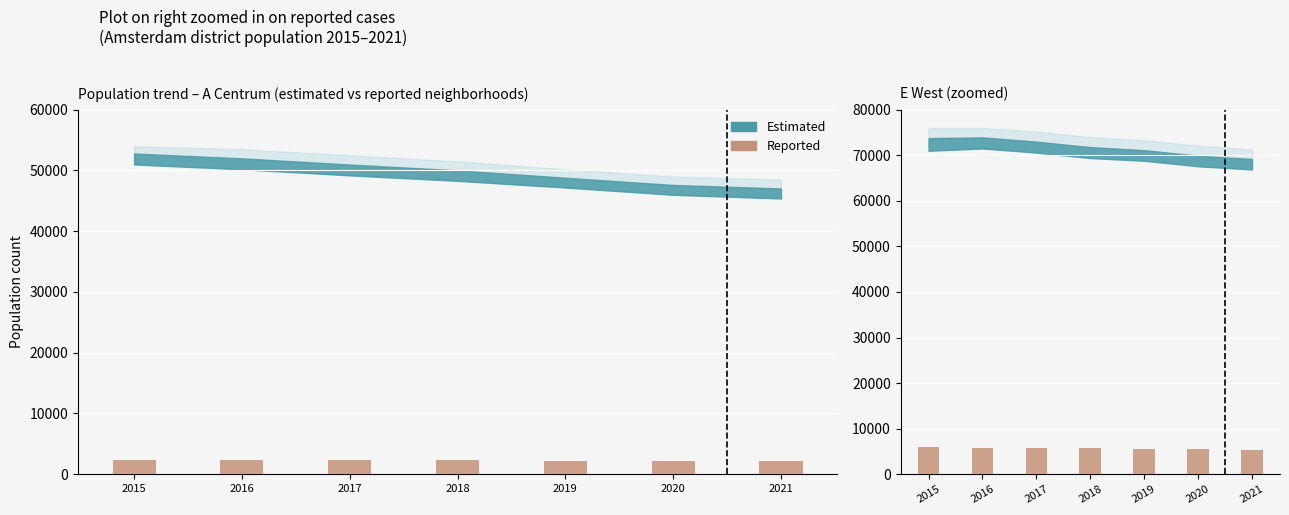

How many values are below 5650?

3